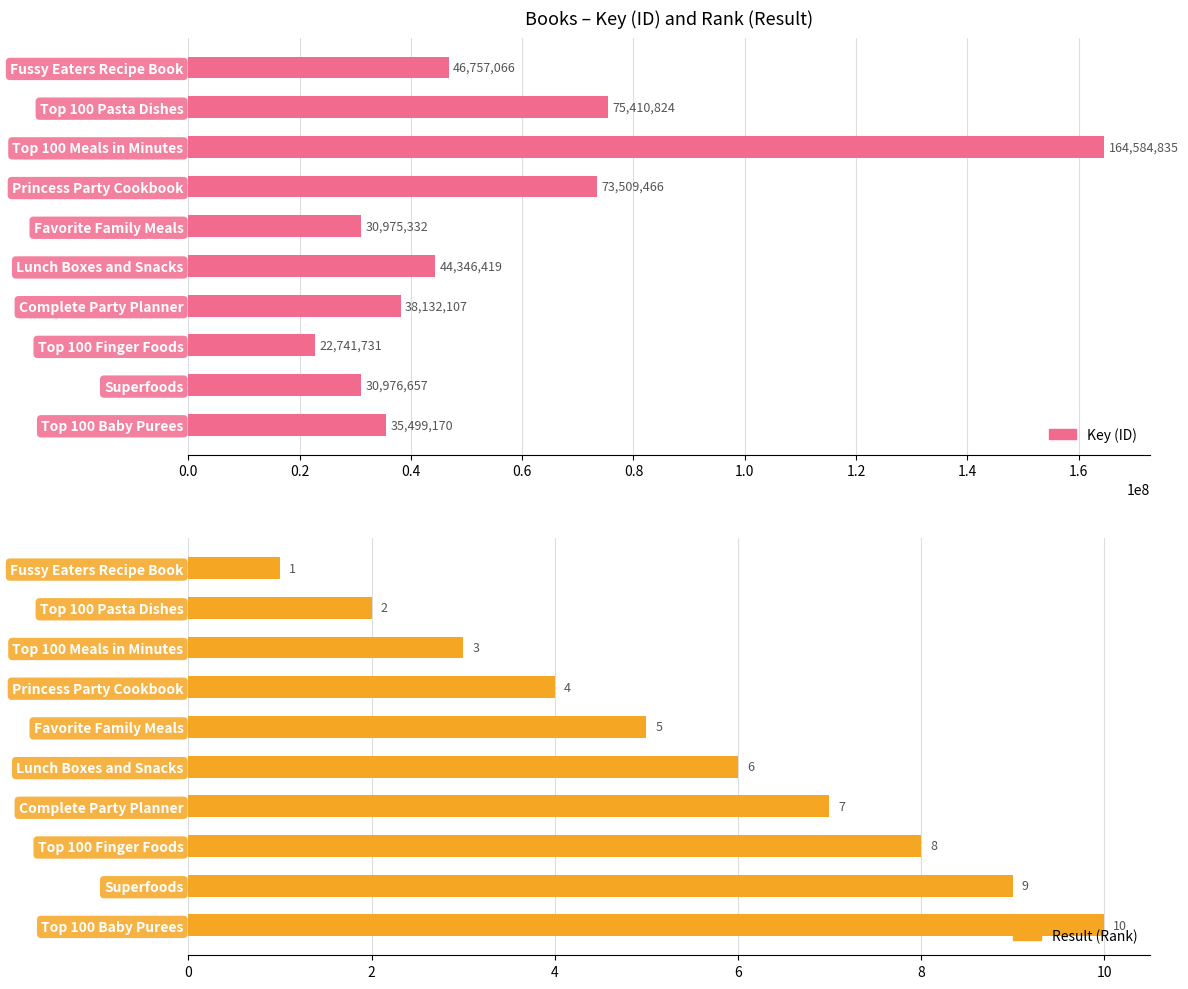

What is the difference between the second highest and minimum values in the Key series?

52669093